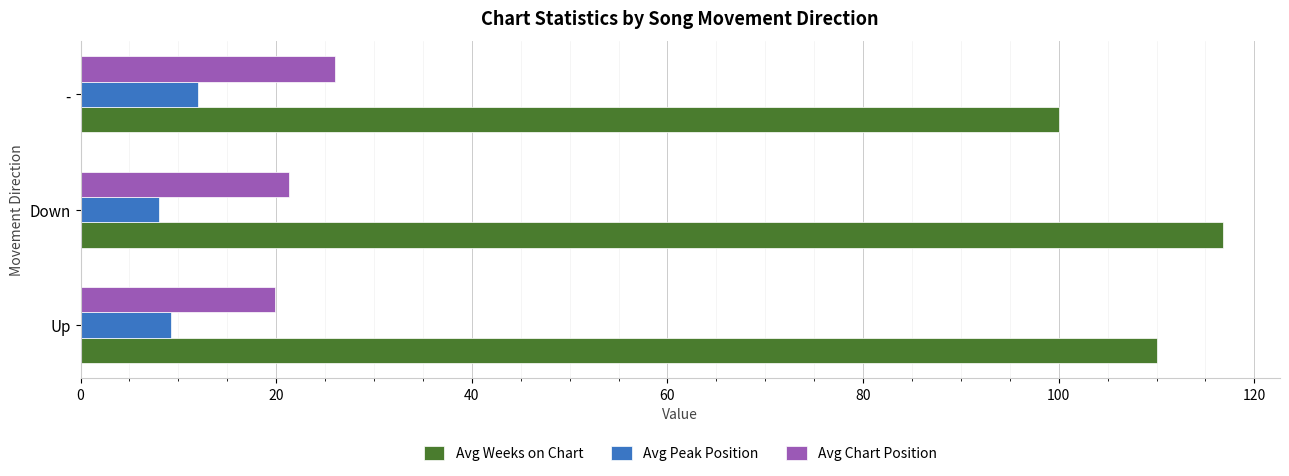

What is the maximum value shown in the chart?

116.8